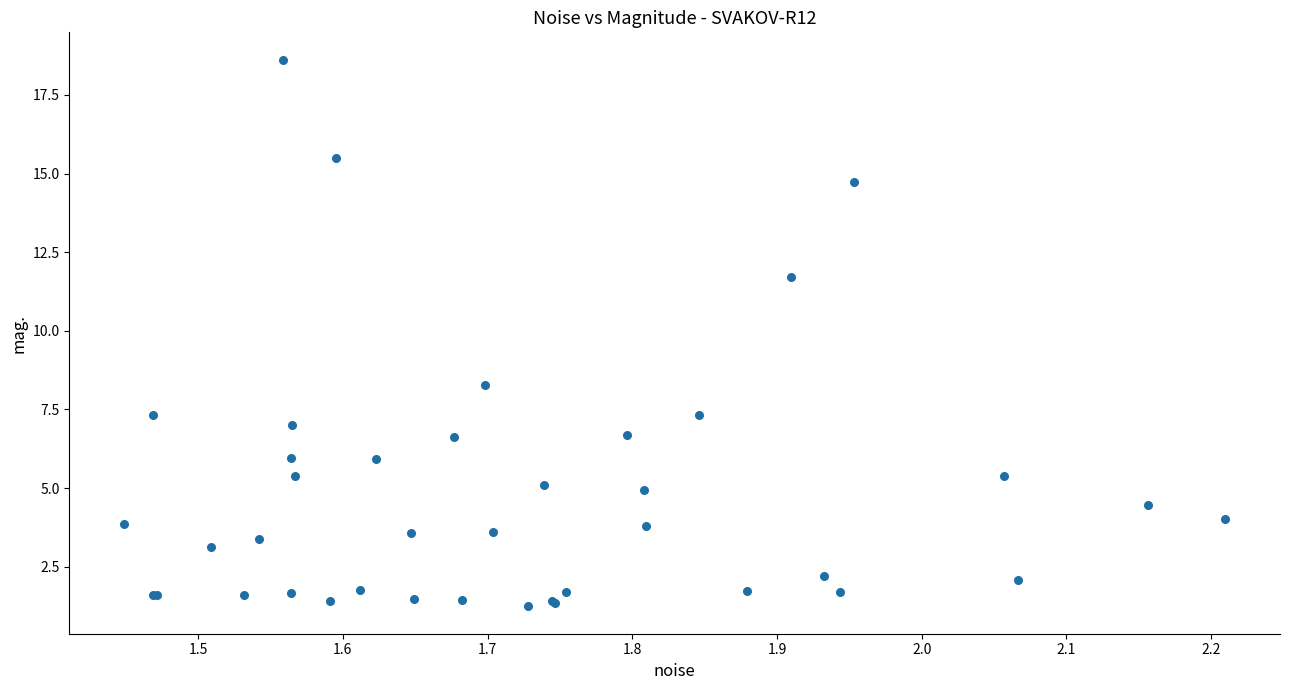

What Y value in the scatter plot is closest to 9?

8.3